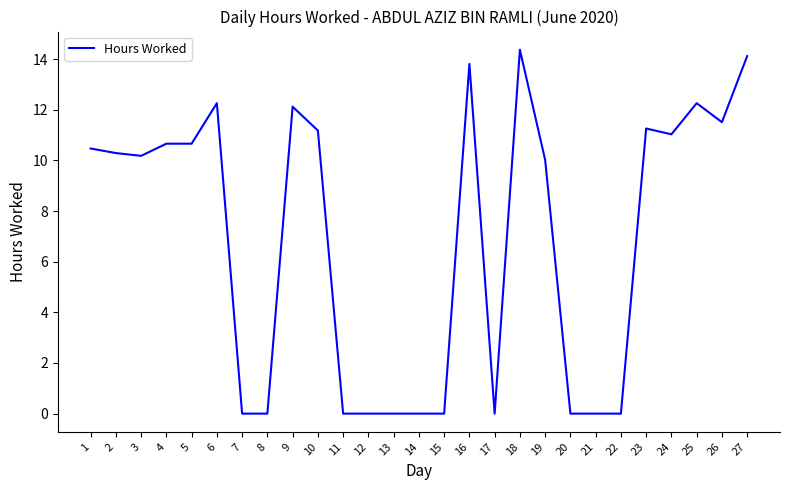

What is the maximum value shown in the chart?

14.4